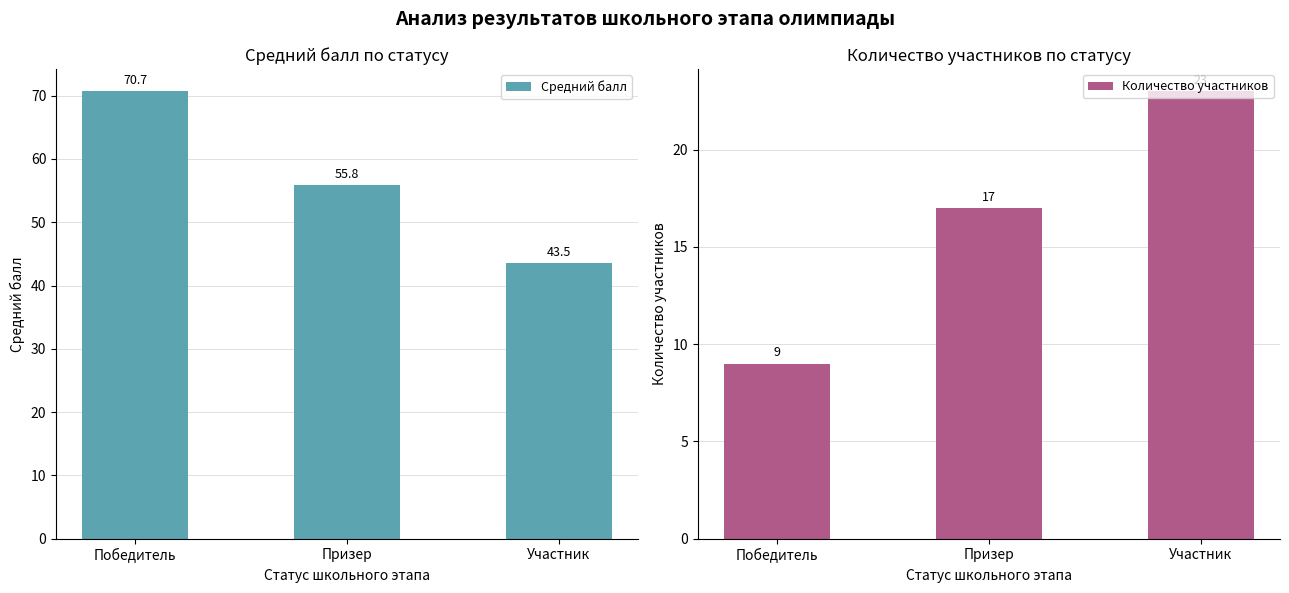

What position from the right is Призер?

2